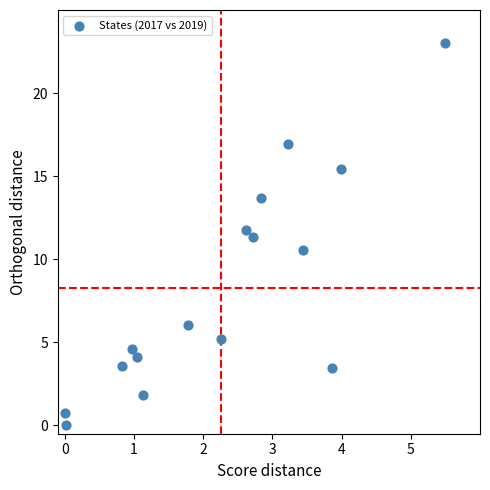

What is the range of Y values (max minus min)?

23.0